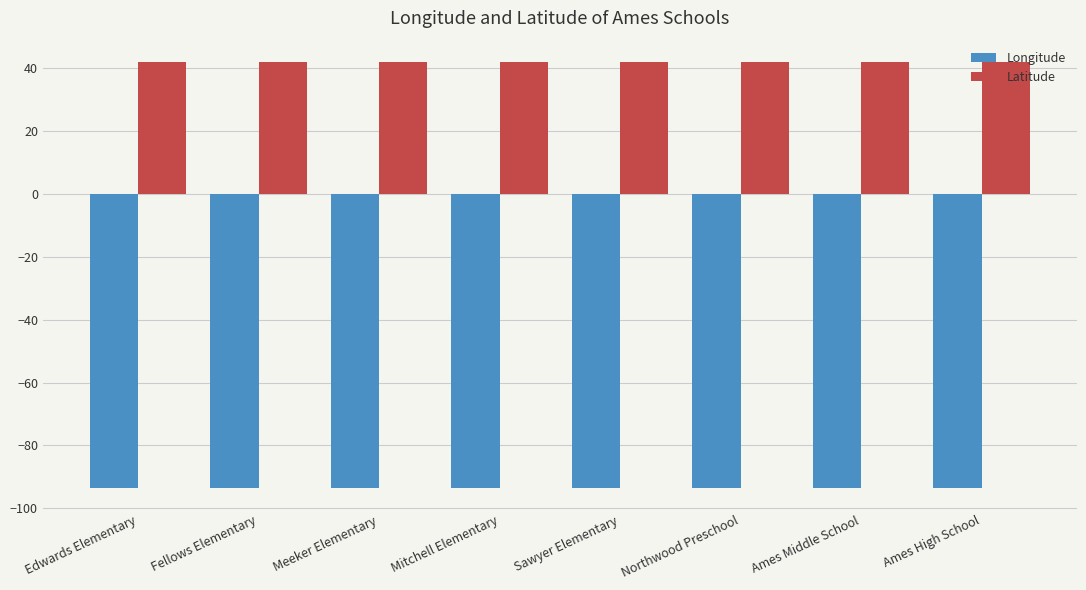

What is the greatest value displayed?

42.1